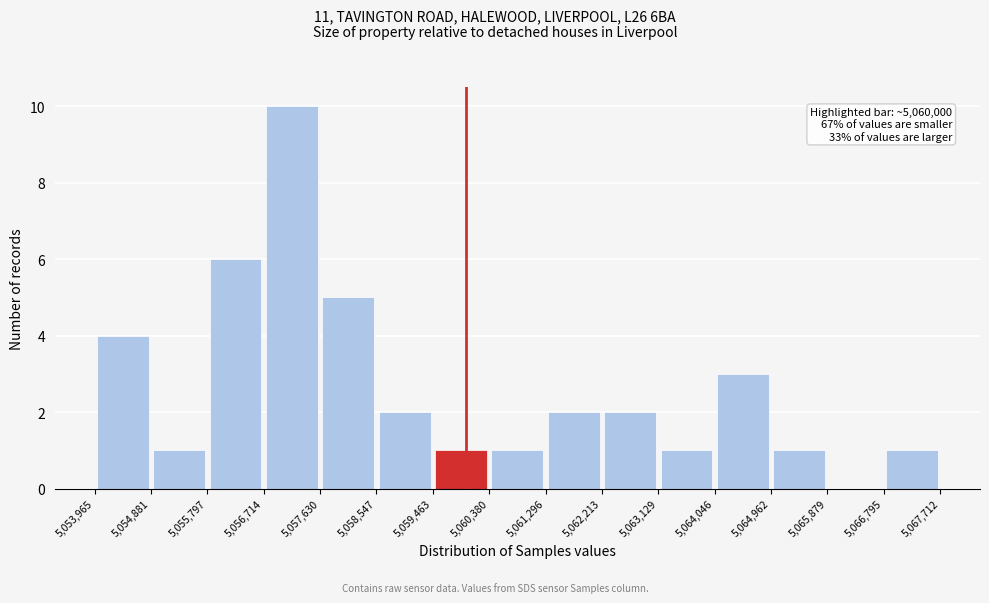

Over which range of the x-axis is the bar tallest?

5,056,714 to 5,057,630